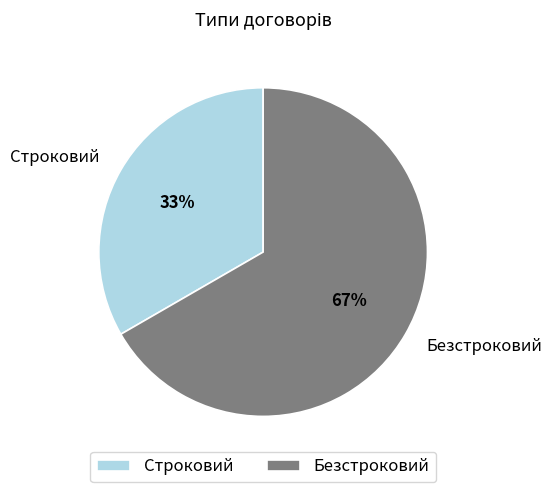

What percentage is the Безстроковий slice, to the nearest percent?

67%